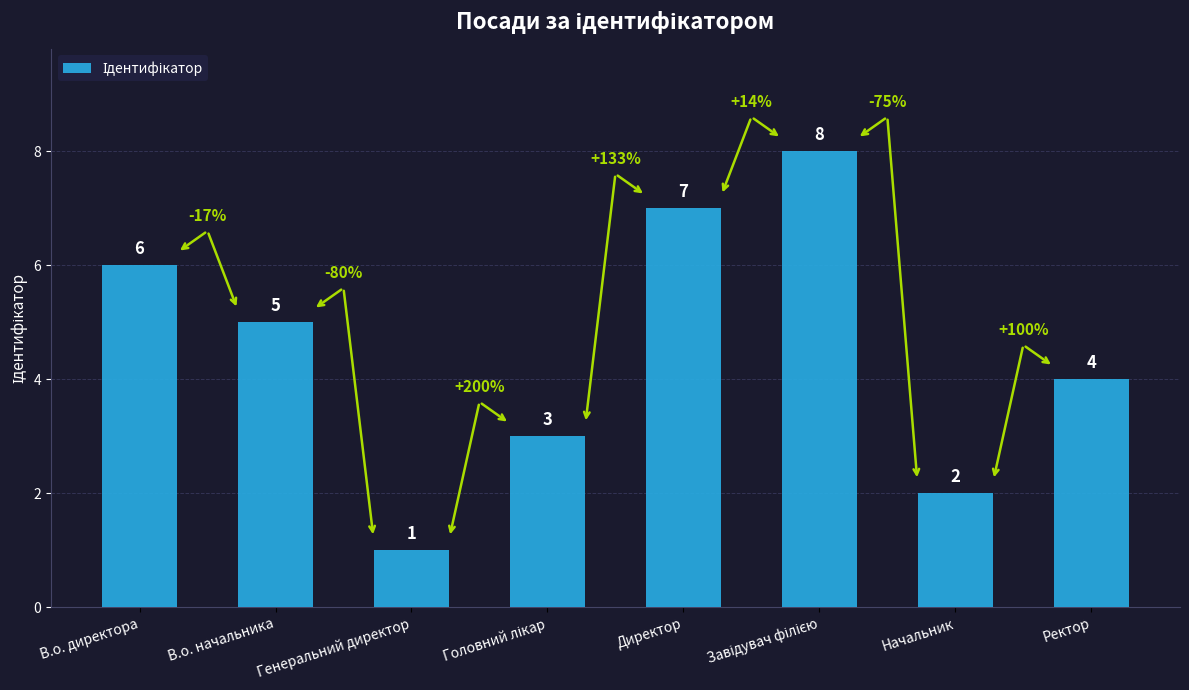

What is the change in value from В.о. директора to Начальник?

-4